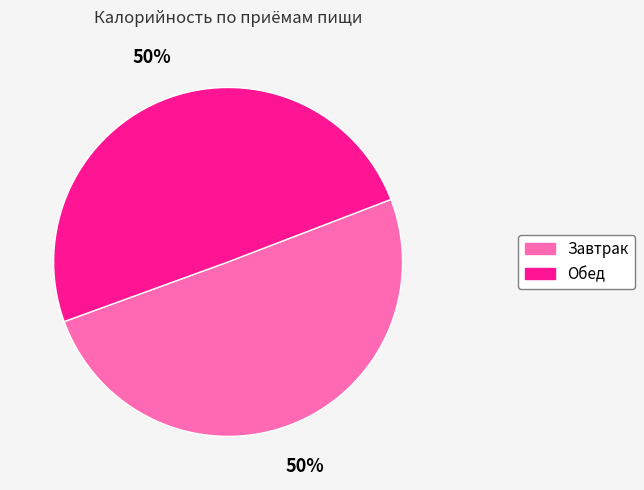

To the nearest percent, what percentage of the pie is Завтрак?

50%